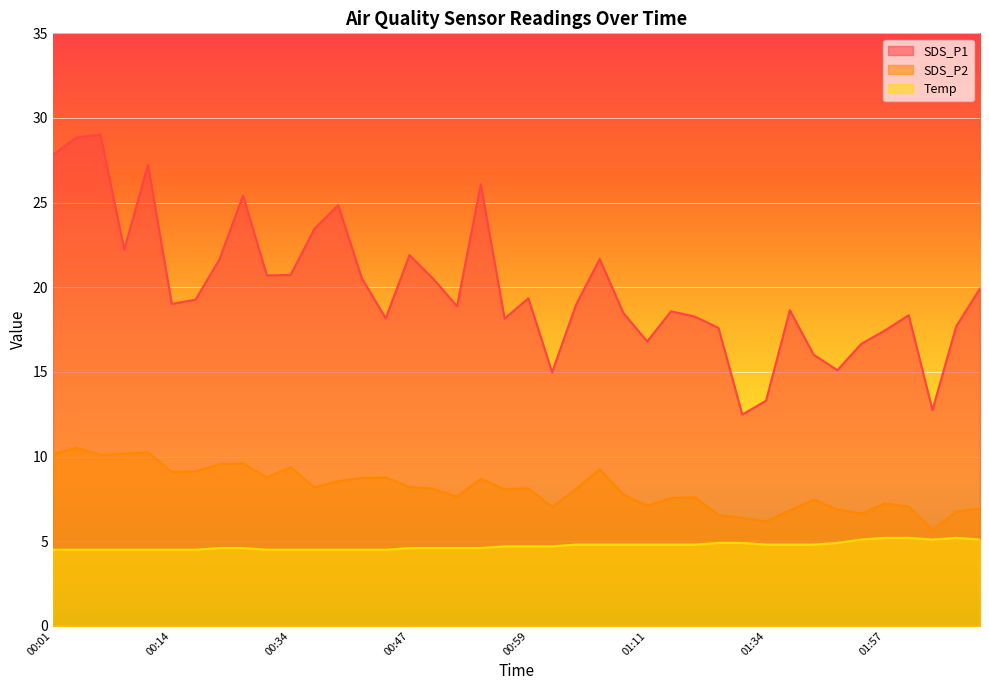

What is the value of the SDS_P2 point at the 25th from the left?

7.8